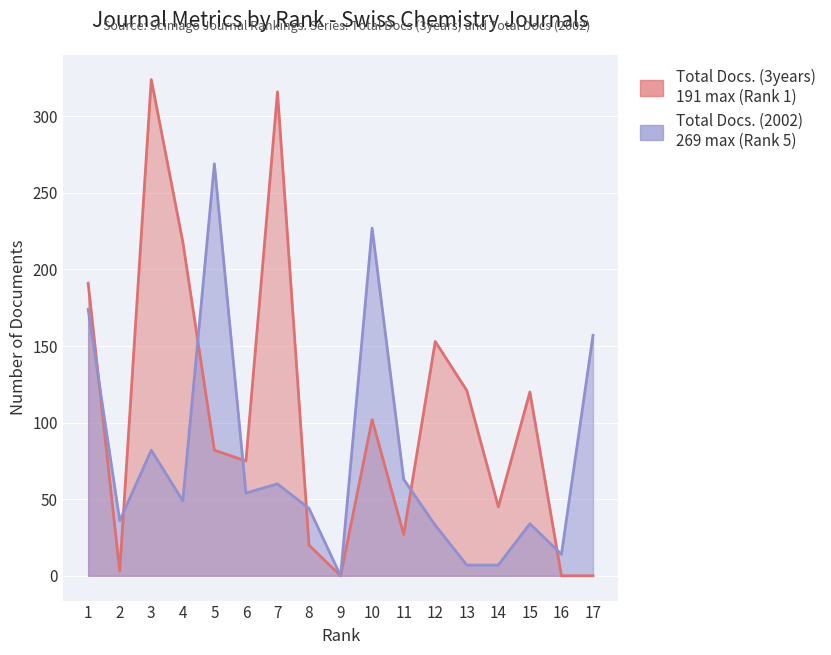

Between which two adjacent categories do Total Docs. (3years) and Total Docs. (2002) first intersect?

1 and 2